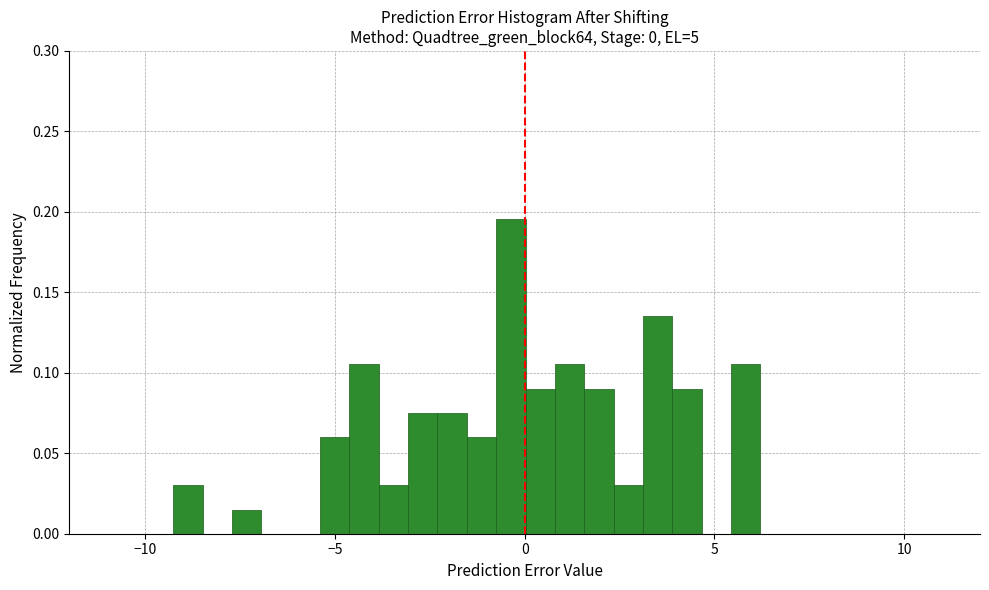

Read against the x-axis, roughly where is the centre of the tallest bar?

-0.5